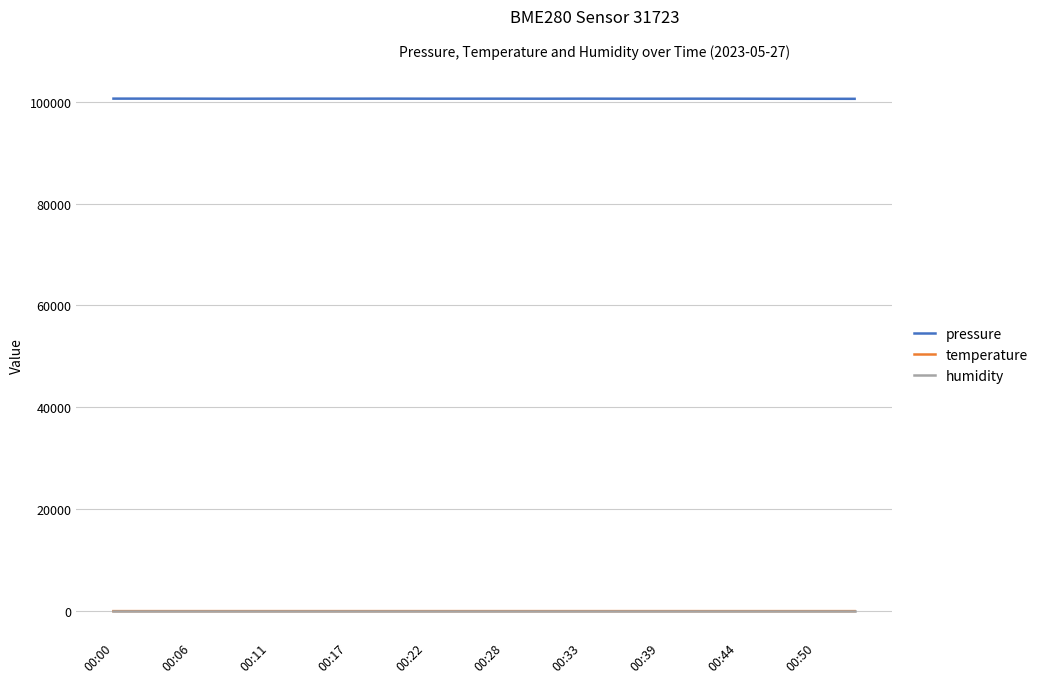

What is the lowest value of the pressure series?

100545.5